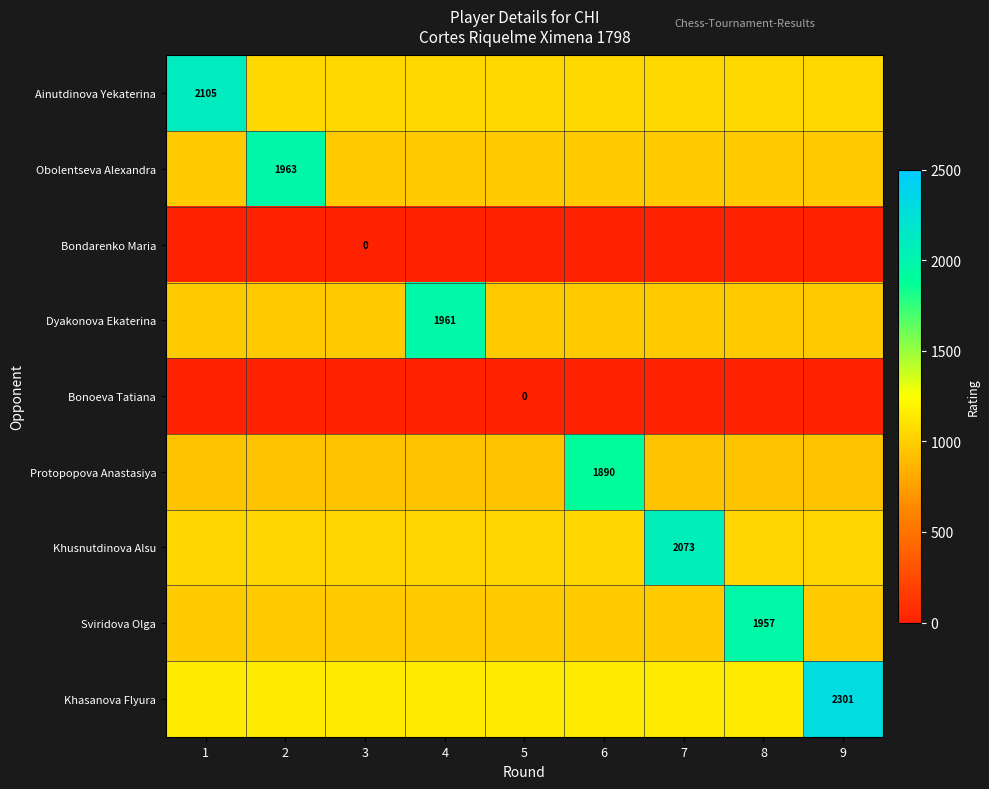

Is it true that Khasanova Flyura equals 3697.7 at 9?

False